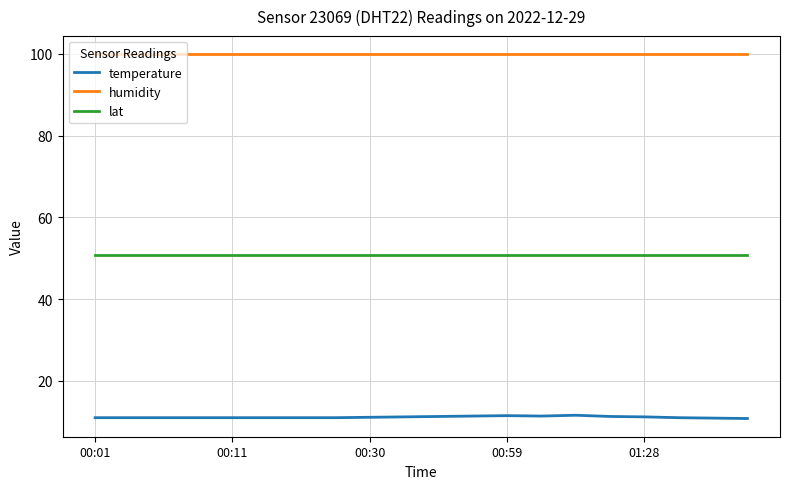

At how many categories does at least one series exceed 22?

20